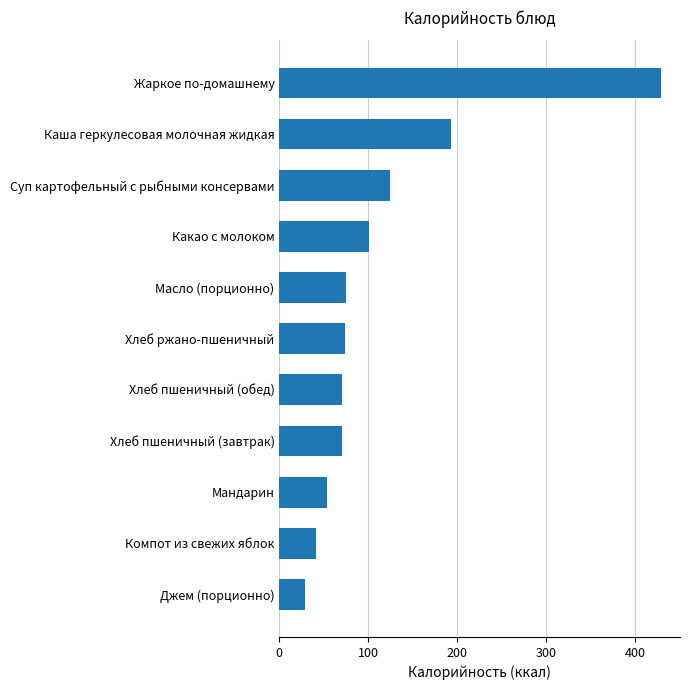

What is the smallest value displayed?

29.0